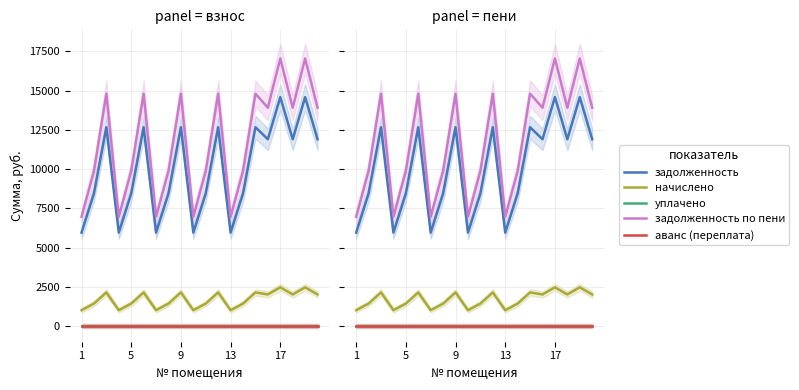

What is the total value across all series at 13?

13912.8